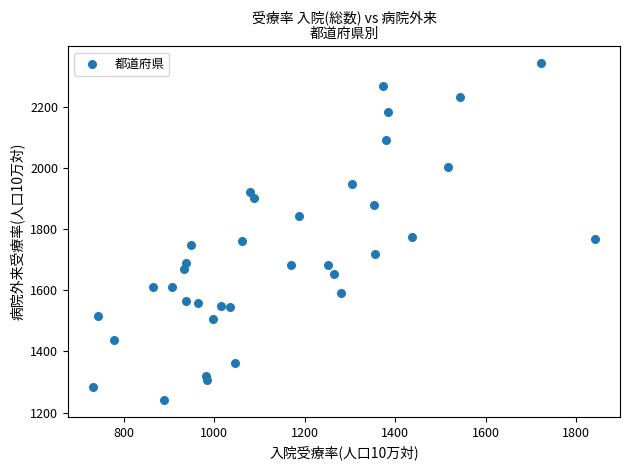

What is the range of X values (max minus min)?

1108